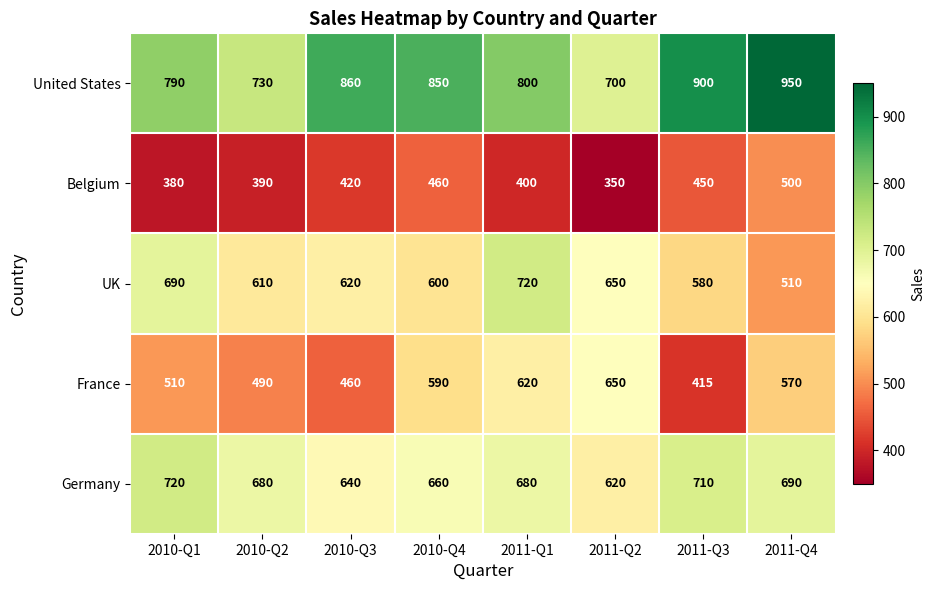

What is the greatest value displayed?

950